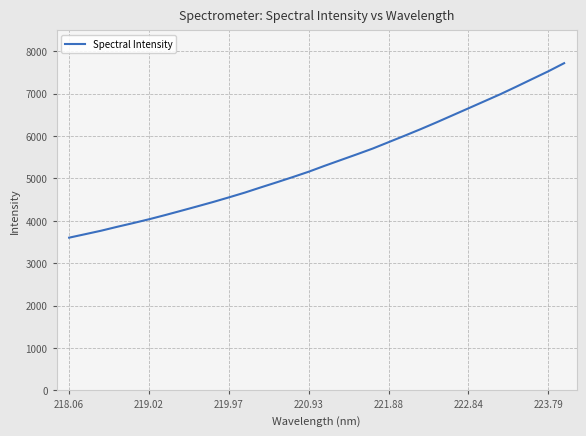

What is the minimum value shown in the chart?

3604.2